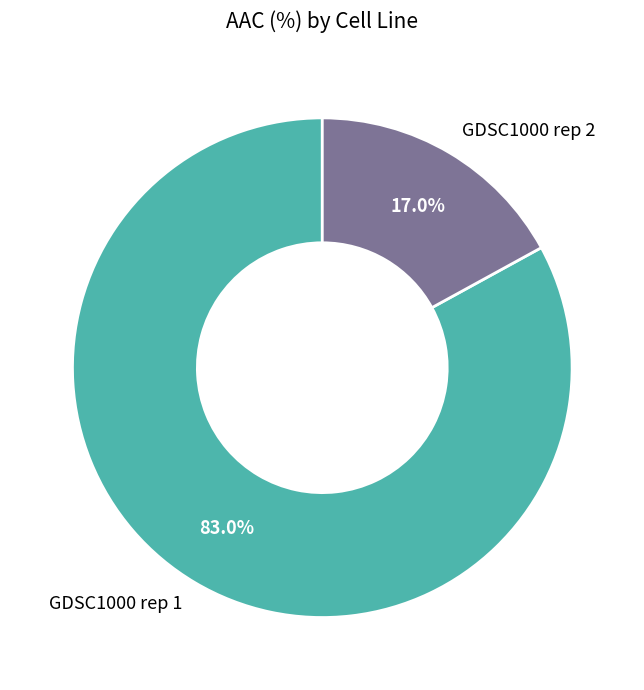

Rank the categories by value from highest to lowest.

GDSC1000 rep 1, GDSC1000 rep 2